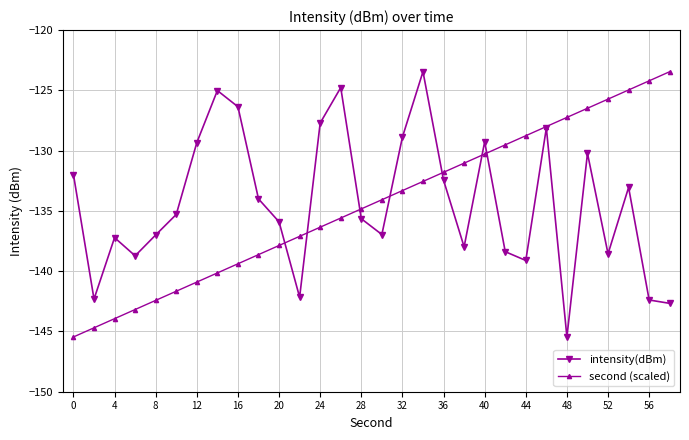

In intensity(dBm), how many points are lower than both neighbors (excluding endpoints)?

8